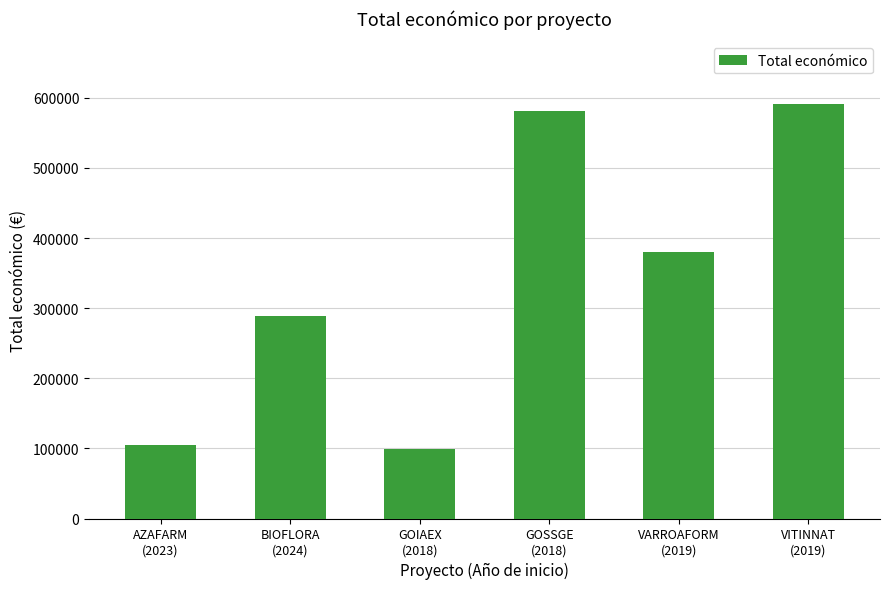

What is the ratio of the value at GOSSGE
(2018) to the value at GOIAEX
(2018)?

5.8